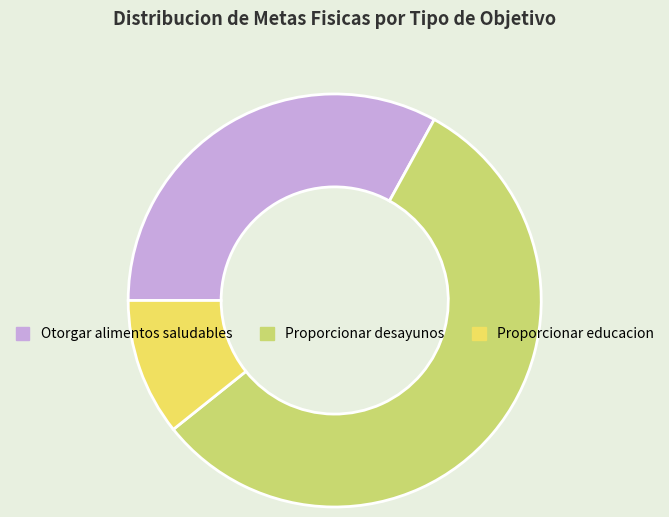

The Otorgar alimentos saludables slice represents 33% of the pie. True or false?

True